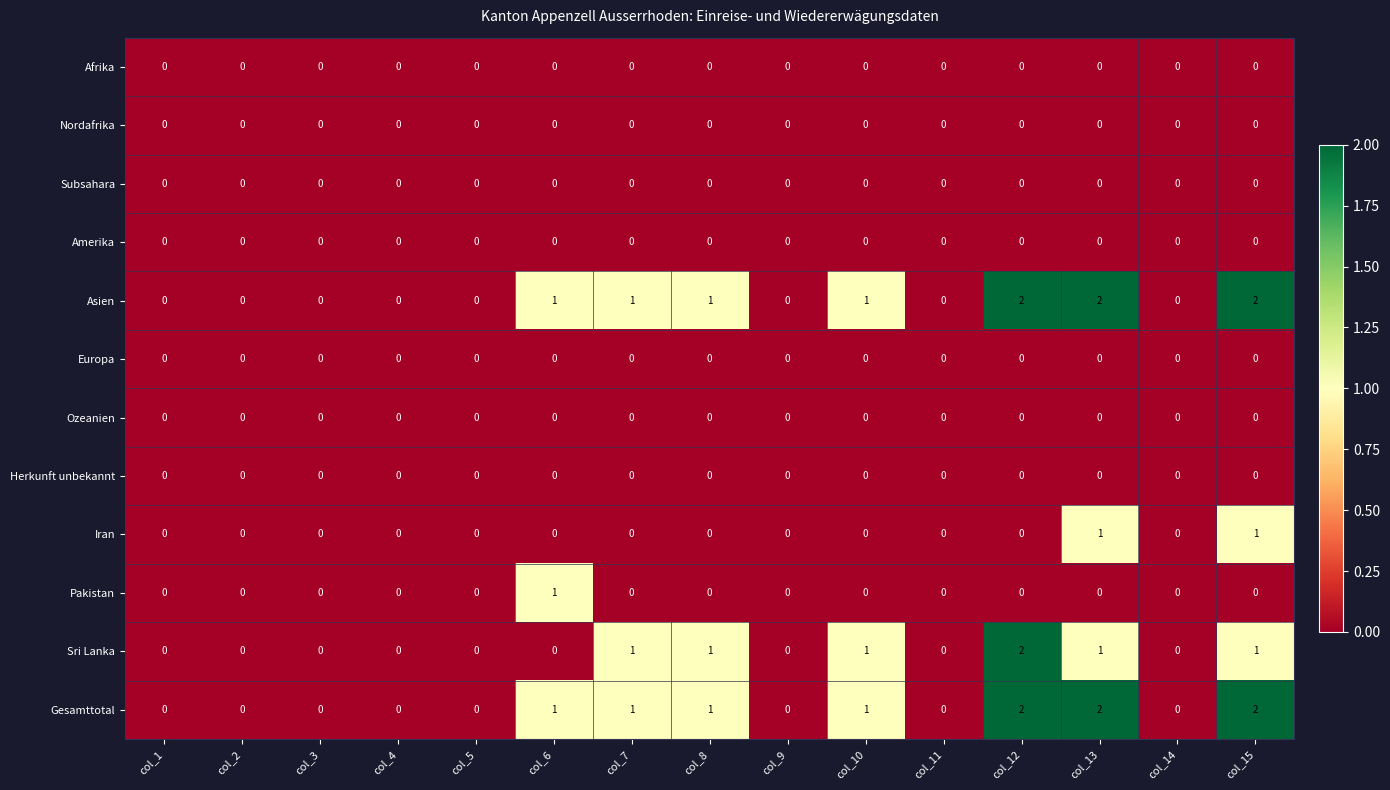

Is it true that Europa equals 0 at col_6?

True